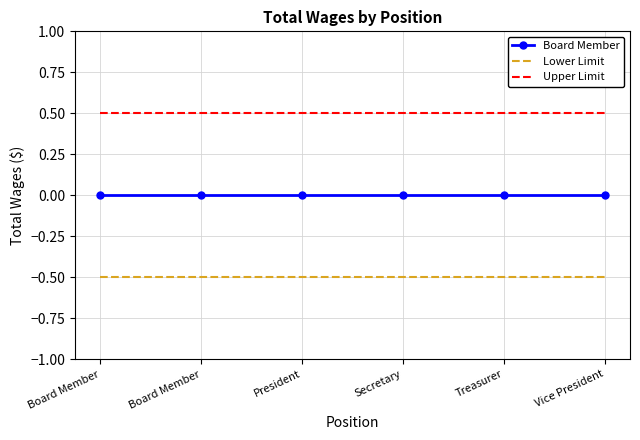

What are all the series names shown in the legend?

Board Member, Lower Limit, Upper Limit